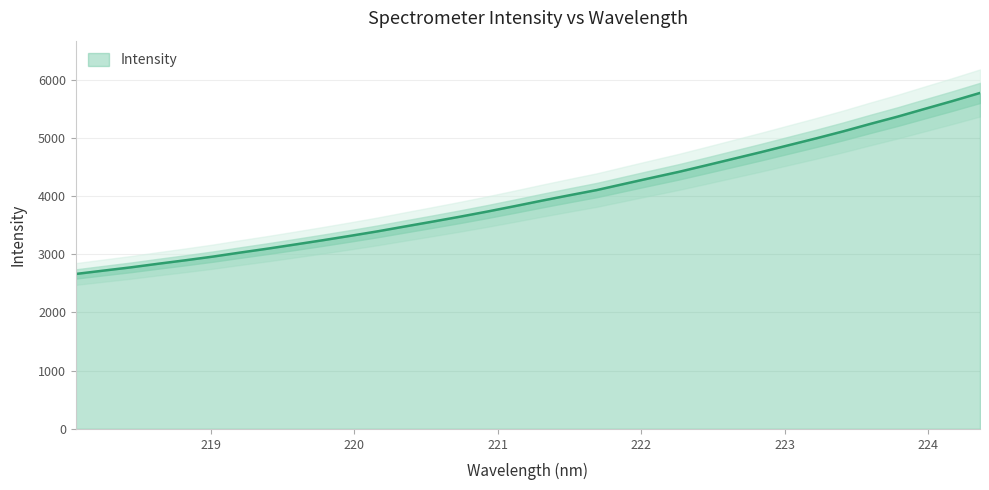

Reading right to left, transcribe all the data shown in this chart.

224.3616=5769.2	224.1709=5631.2	223.9802=5498.4	223.7895=5364.1	223.5987=5238.9	223.408=5109.8	223.2172=4988.0	223.0264=4870.9	222.8355=4753.1	222.6447=4639.8	222.4538=4526.4	222.263=4414.7	222.0721=4311.9	221.8812=4207.2	221.6902=4101.9	221.4993=4012.2	221.3083=3920.1	221.1174=3824.9	220.9264=3732.1	220.7354=3643.6	220.5444=3559.1	220.3533=3476.4	220.1623=3392.8	219.9712=3315.1	219.7801=3239.9	219.589=3167.6	219.3979=3096.2	219.2067=3028.9	219.0156=2959.5	218.8244=2896.5	218.6332=2836.3	218.442=2774.3	218.2508=2718.2	218.0596=2661.0